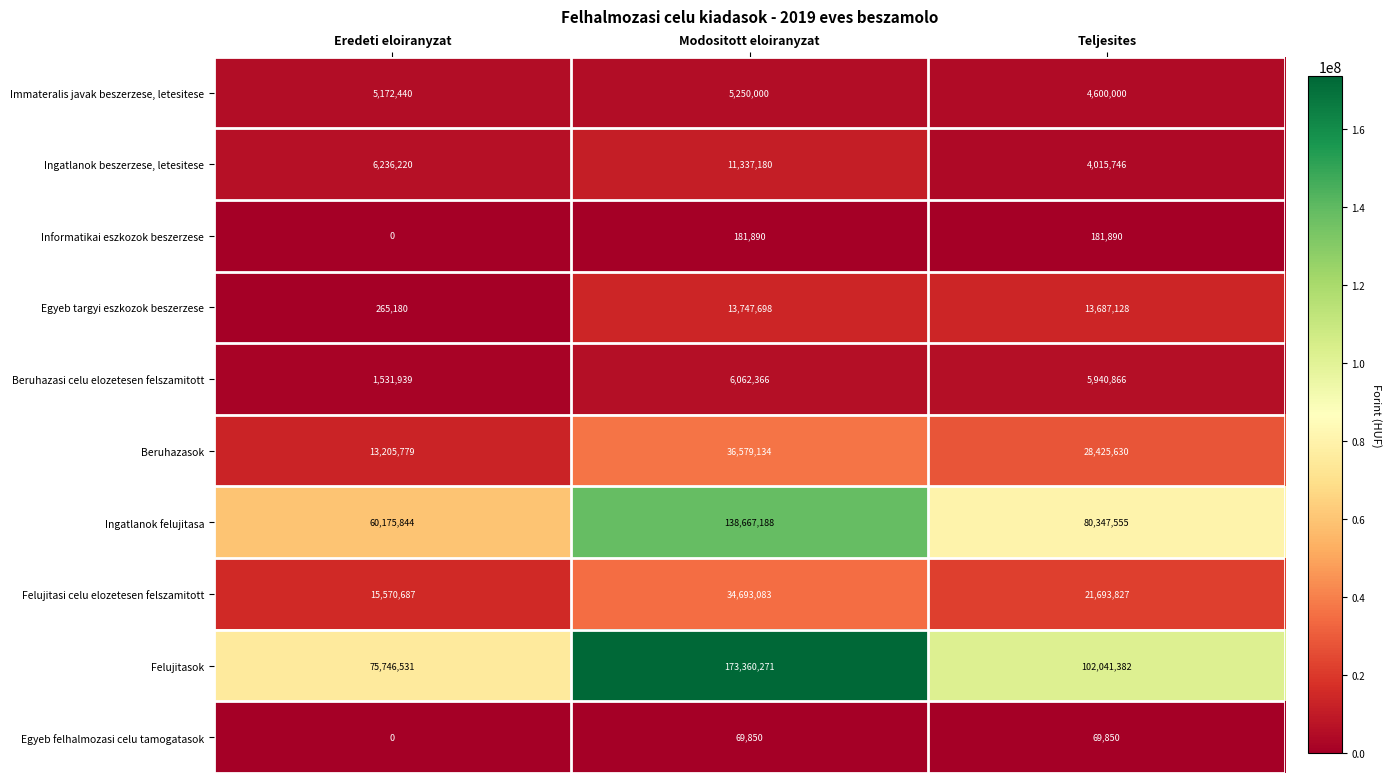

What is the sum of all Ingatlanok felujitasa values?

279190587